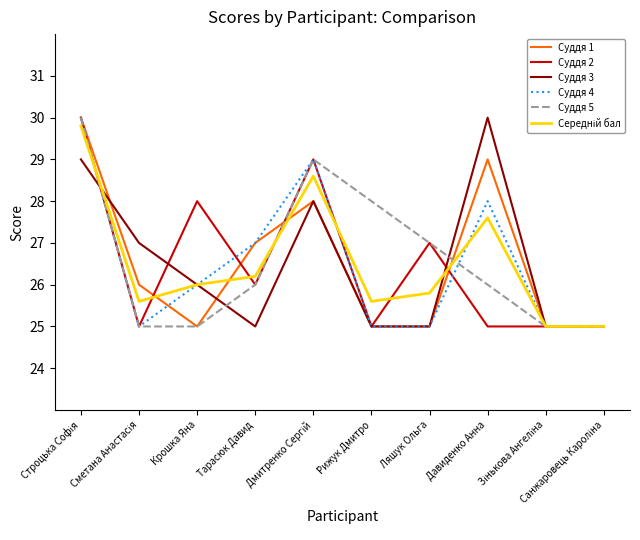

What is the minimum value for Суддя 2?

25.0